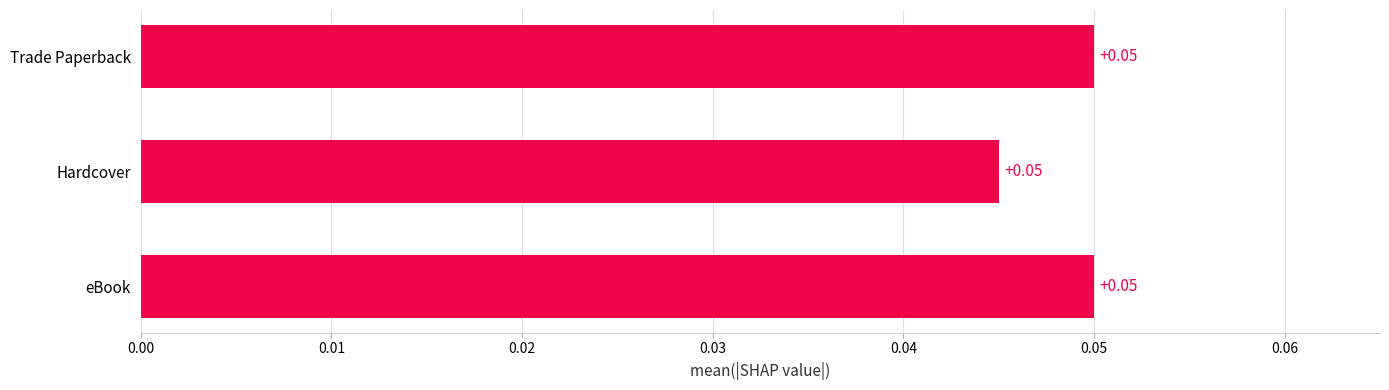

How many data points does each series have?

3